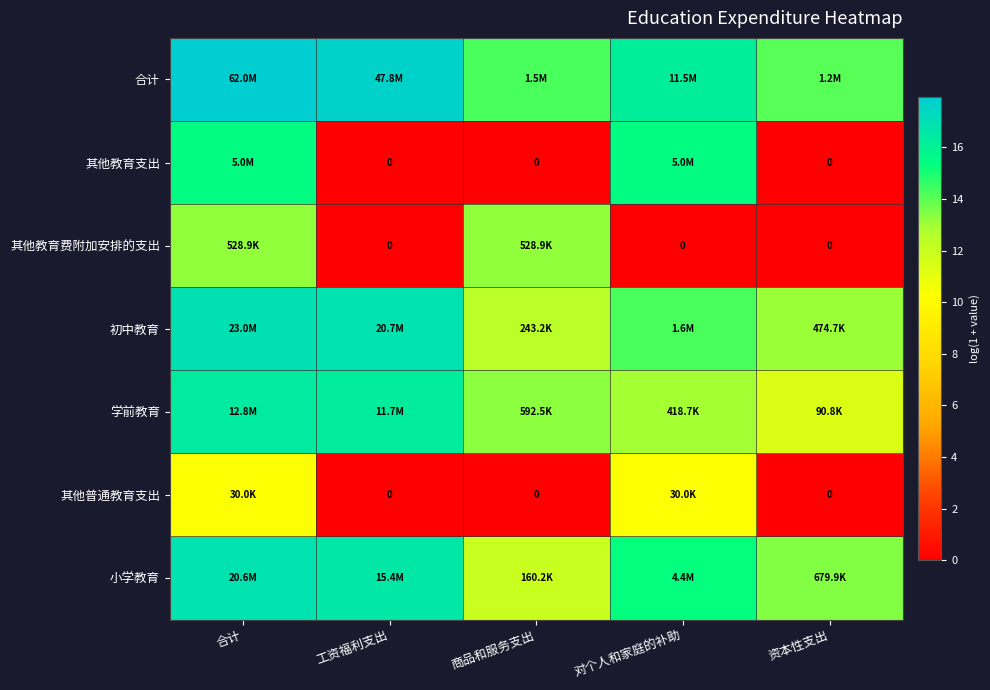

What is the difference between the maximum and minimum values in the 其他教育支出 series?

15.4